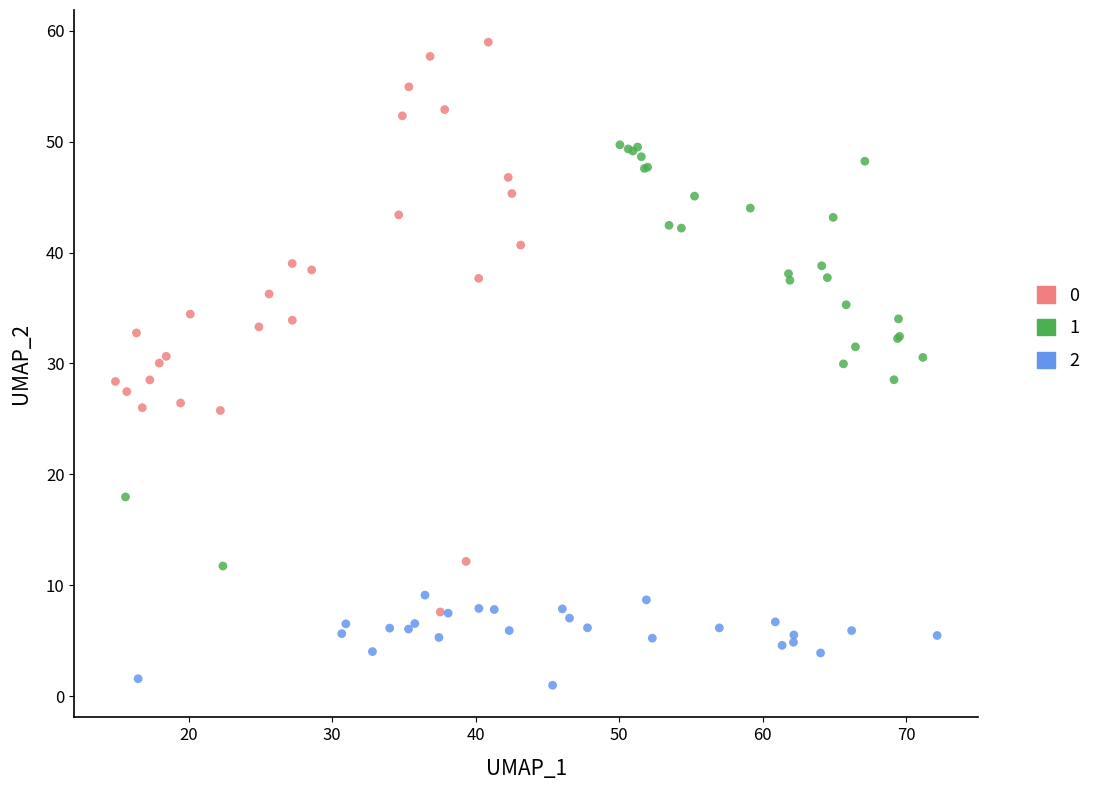

What are all the series names shown in the legend?

0, 1, 2